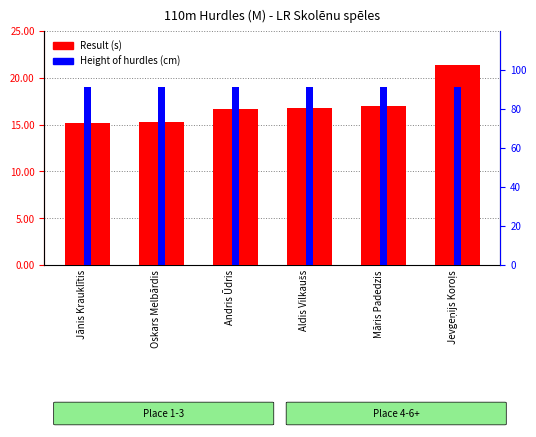

How many bars are there in total?

12